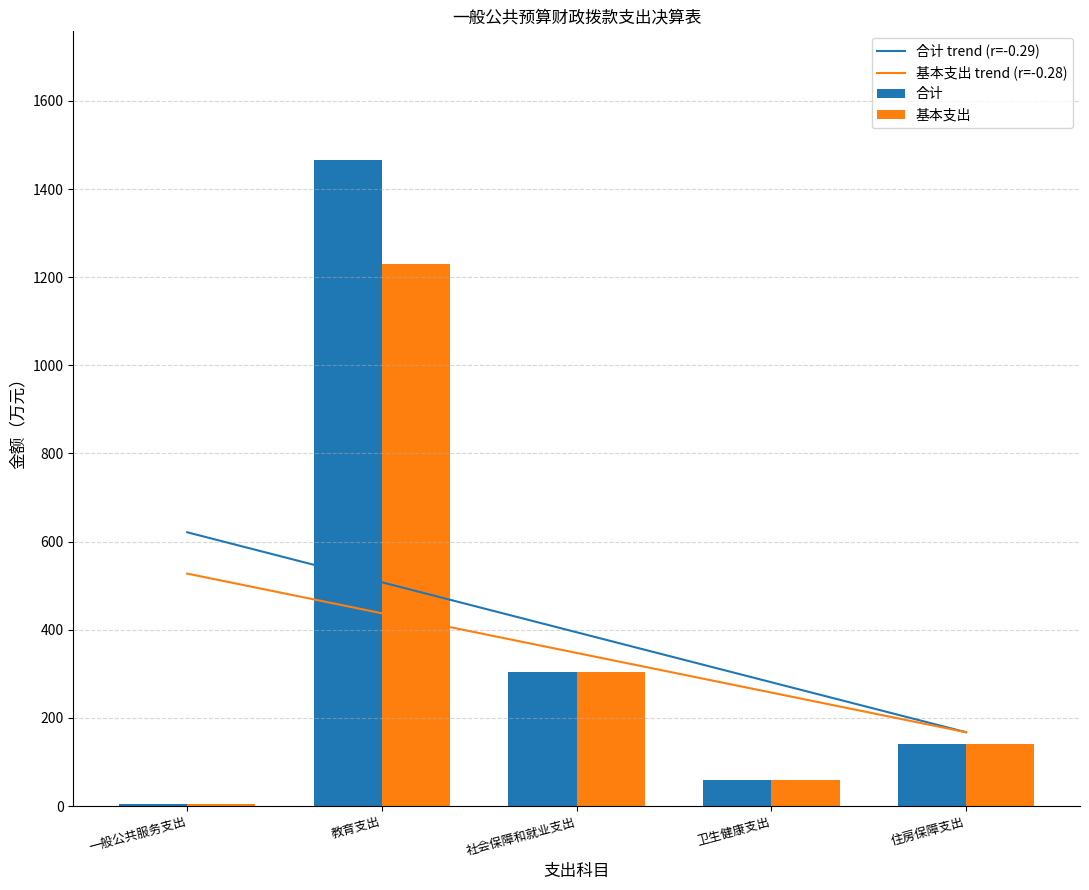

The 基本支出 trend (r=-0.28) series shows 509.0 at 社会保障和就业支出. True or false?

False